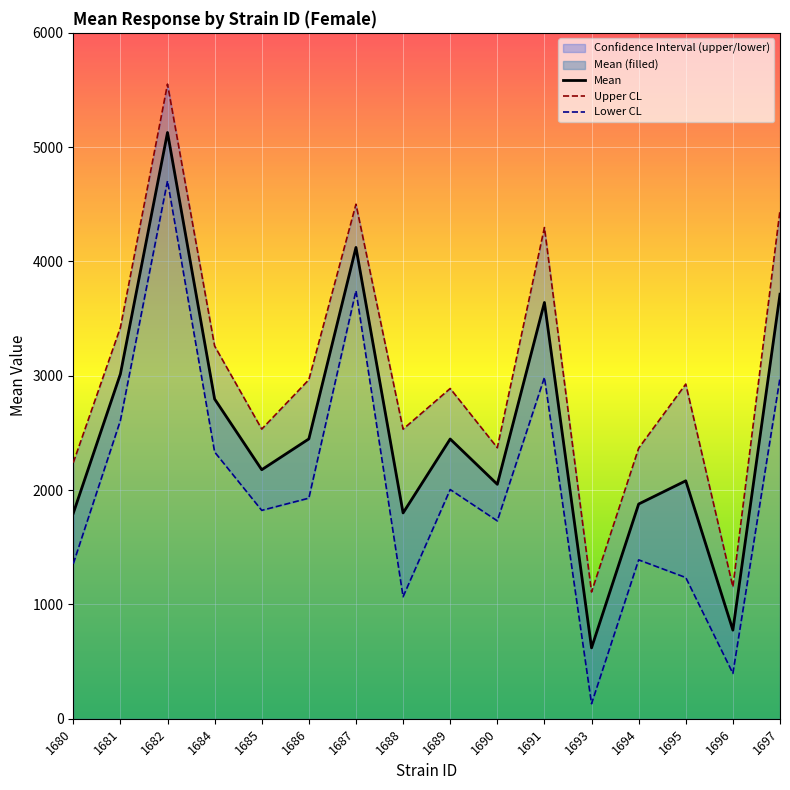

Where is mean nearest to the value 2874?

1684